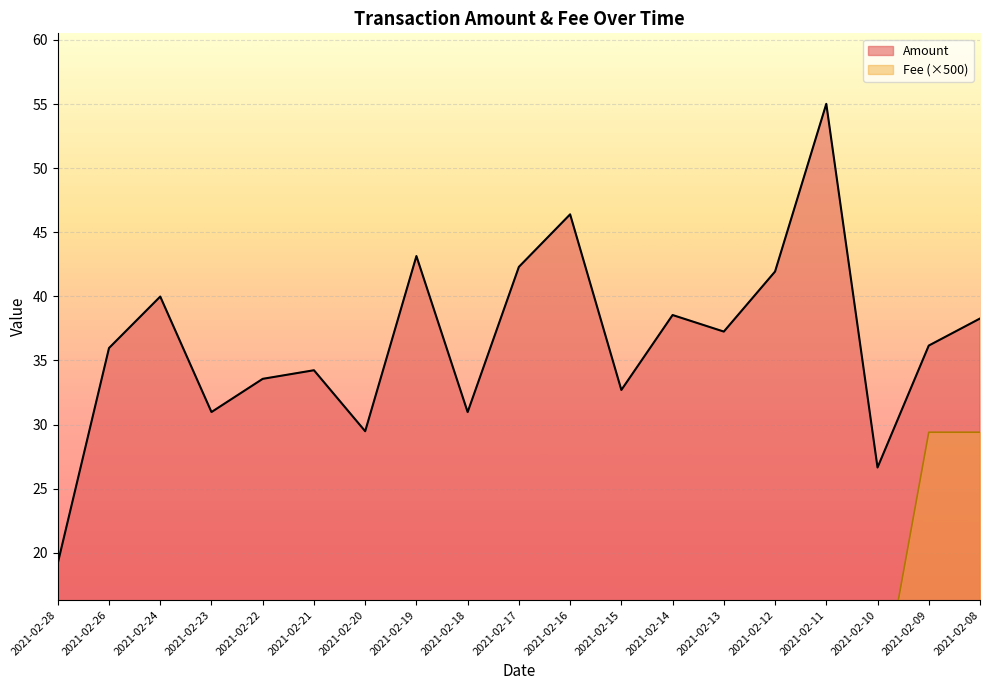

Rank the series by their average value, from lowest to highest.

Fee, Amount